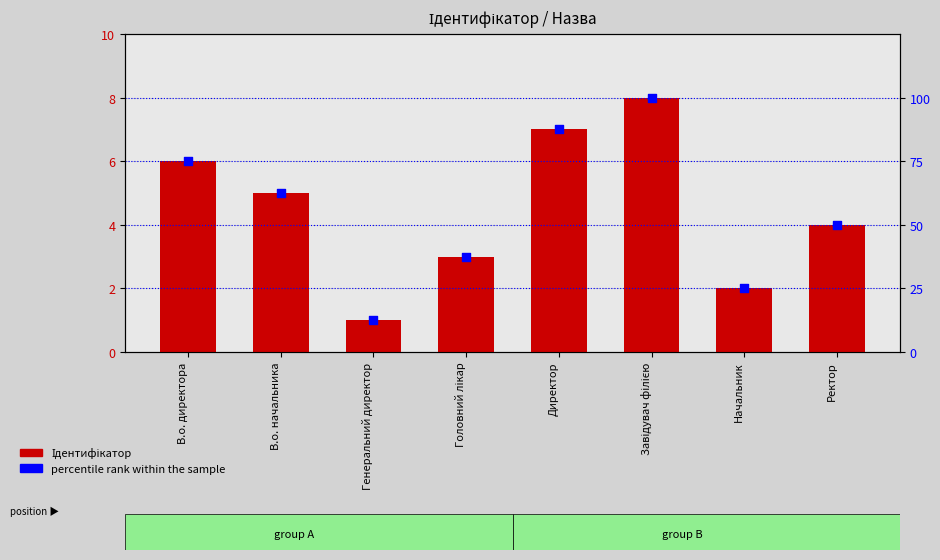

What is the total value across all series at Начальник?

27.0